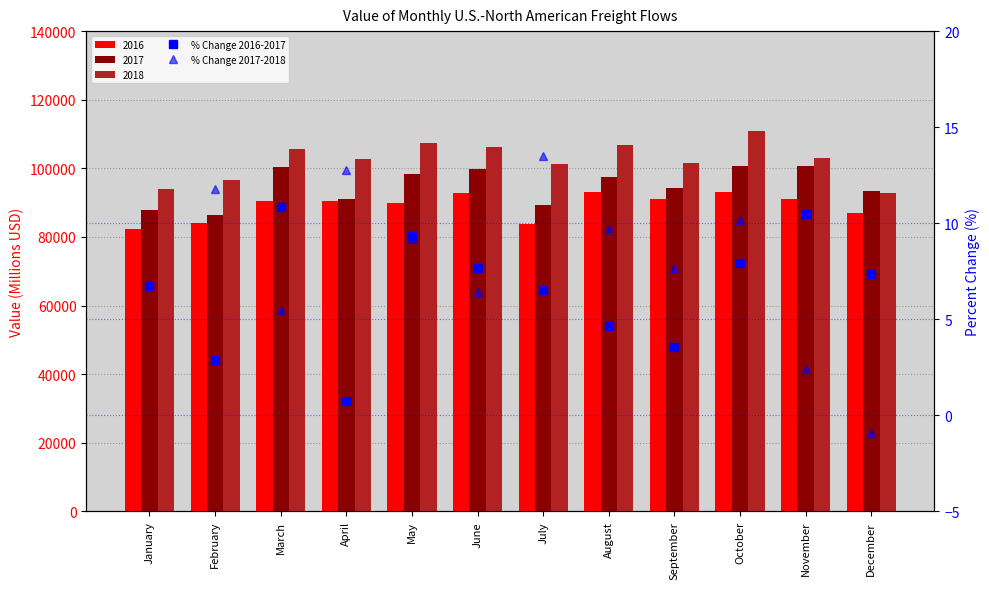

What is the value of the % Change 2016-2017 bar at the 5th from the left?

9.4